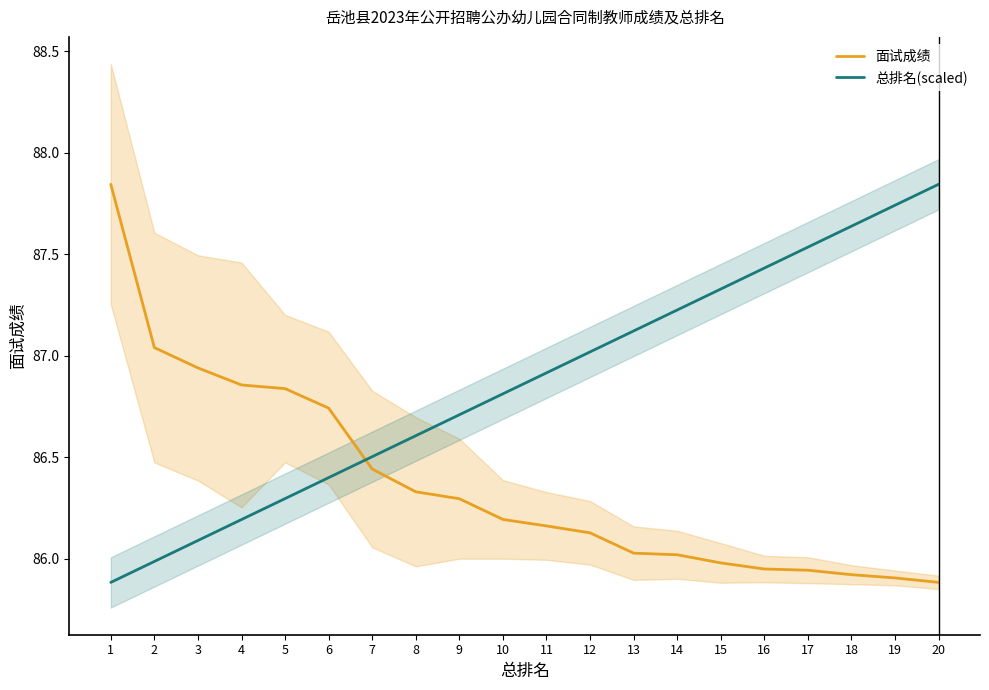

Which series ends up on top after the final intersection of 面试成绩 and 总排名(scaled)?

总排名(scaled)